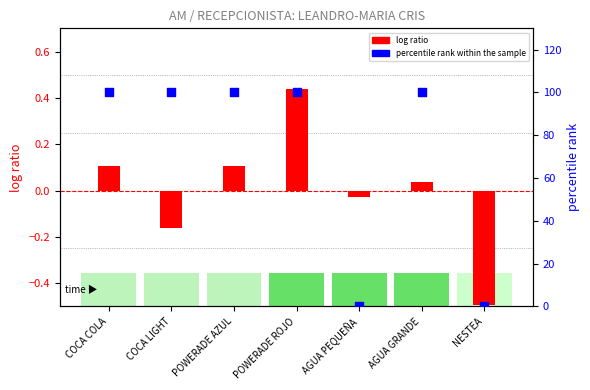

At which category is the sum across all series the highest?

POWERADE ROJO